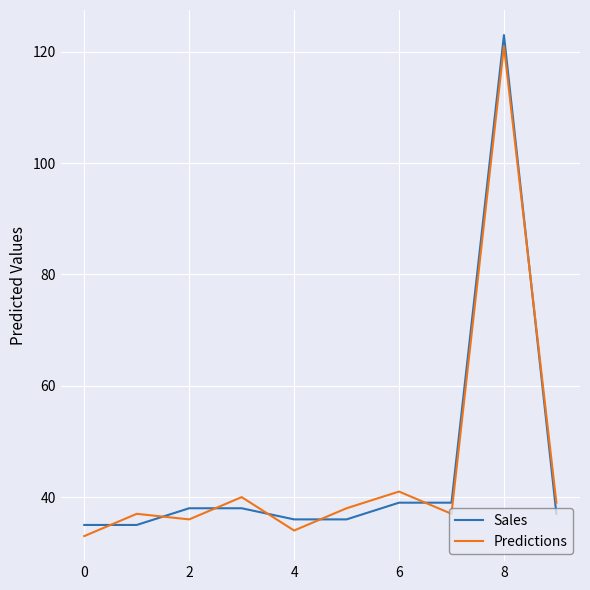

True or false: Predictions and Sales cross at least once.

True